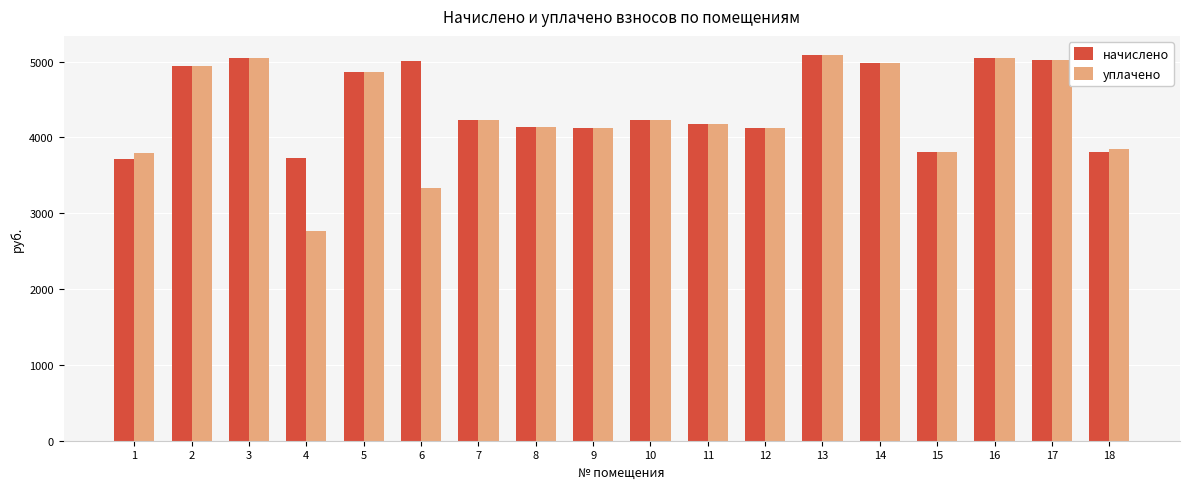

True or false: начислено has a value of 1628.7 at 1.

False